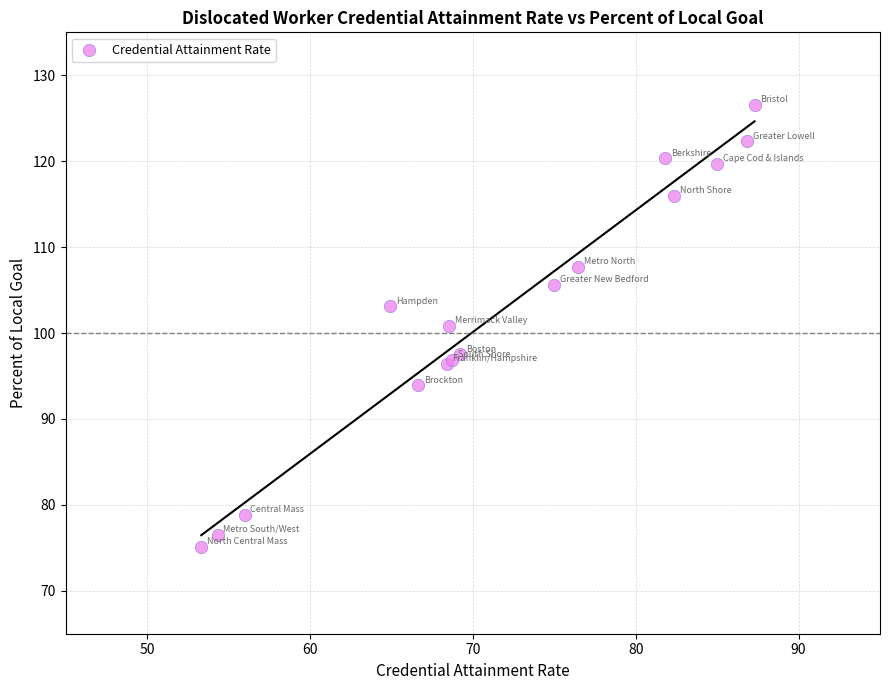

What Y value in the scatter plot is closest to 100?

100.8